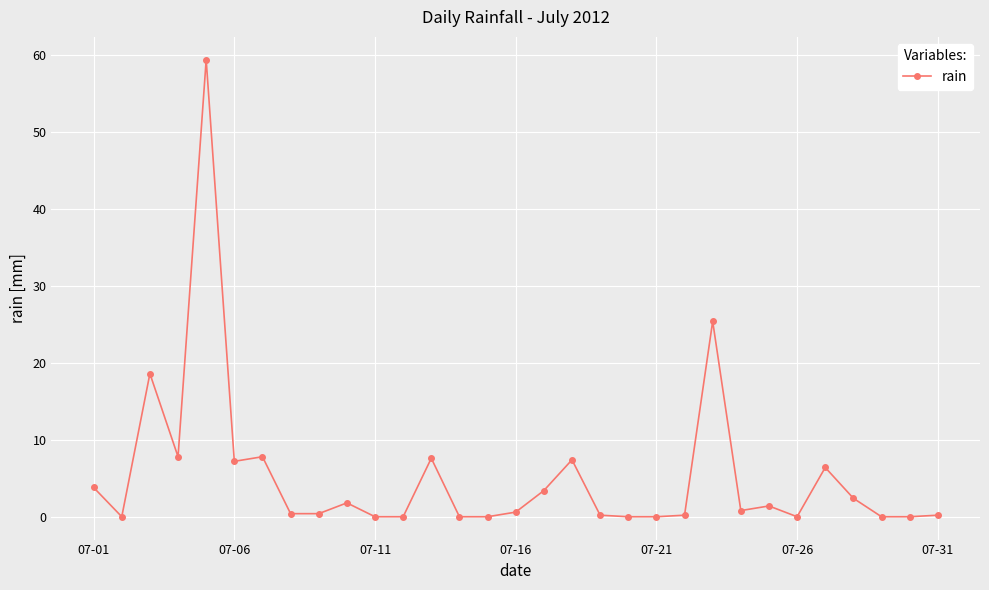

Does the chart display data point markers on the line(s)?

Yes